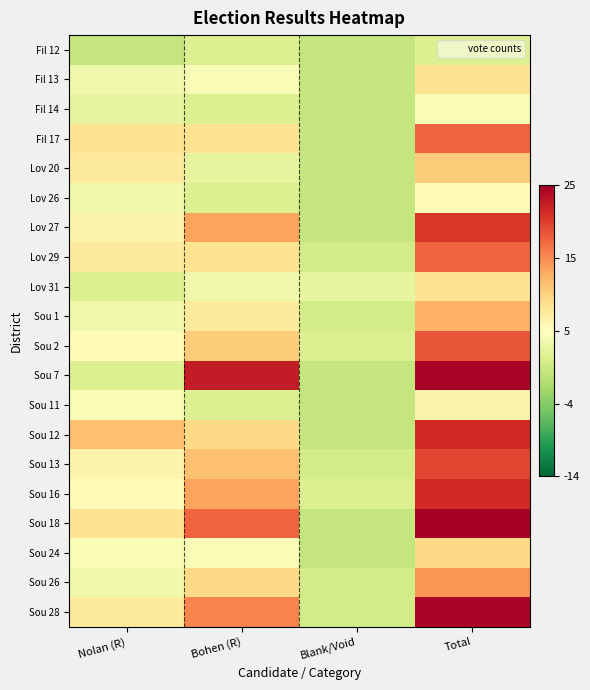

Reading left to right, list all the values displayed in this chart.

Fil 12: Nolan (R)=-5.5	Bohen (R)=-3.5	Blank/Void=-5.5	Total=-3.5
Fil 13: Nolan (R)=-1.5	Bohen (R)=-0.5	Blank/Void=-5.5	Total=3.5
Fil 14: Nolan (R)=-2.5	Bohen (R)=-3.5	Blank/Void=-5.5	Total=-0.5
Fil 17: Nolan (R)=3.5	Bohen (R)=3.5	Blank/Void=-5.5	Total=12.5
Lov 20: Nolan (R)=2.5	Bohen (R)=-2.5	Blank/Void=-5.5	Total=5.5
Lov 26: Nolan (R)=-1.5	Bohen (R)=-3.5	Blank/Void=-5.5	Total=0.5
Lov 27: Nolan (R)=1.5	Bohen (R)=8.5	Blank/Void=-5.5	Total=15.5
Lov 29: Nolan (R)=2.5	Bohen (R)=3.5	Blank/Void=-4.5	Total=12.5
Lov 31: Nolan (R)=-3.5	Bohen (R)=-1.5	Blank/Void=-2.5	Total=3.5
Sou 1: Nolan (R)=-1.5	Bohen (R)=2.5	Blank/Void=-4.5	Total=7.5
Sou 2: Nolan (R)=0.5	Bohen (R)=5.5	Blank/Void=-3.5	Total=13.5
Sou 7: Nolan (R)=-3.5	Bohen (R)=17.5	Blank/Void=-5.5	Total=19.5
Sou 11: Nolan (R)=-0.5	Bohen (R)=-3.5	Blank/Void=-5.5	Total=1.5
Sou 12: Nolan (R)=6.5	Bohen (R)=4.5	Blank/Void=-5.5	Total=16.5
Sou 13: Nolan (R)=1.5	Bohen (R)=6.5	Blank/Void=-4.5	Total=14.5
Sou 16: Nolan (R)=0.5	Bohen (R)=8.5	Blank/Void=-3.5	Total=16.5
Sou 18: Nolan (R)=3.5	Bohen (R)=12.5	Blank/Void=-5.5	Total=21.5
Sou 24: Nolan (R)=-0.5	Bohen (R)=-0.5	Blank/Void=-5.5	Total=4.5
Sou 26: Nolan (R)=-1.5	Bohen (R)=4.5	Blank/Void=-4.5	Total=9.5
Sou 28: Nolan (R)=2.5	Bohen (R)=10.5	Blank/Void=-4.5	Total=19.5